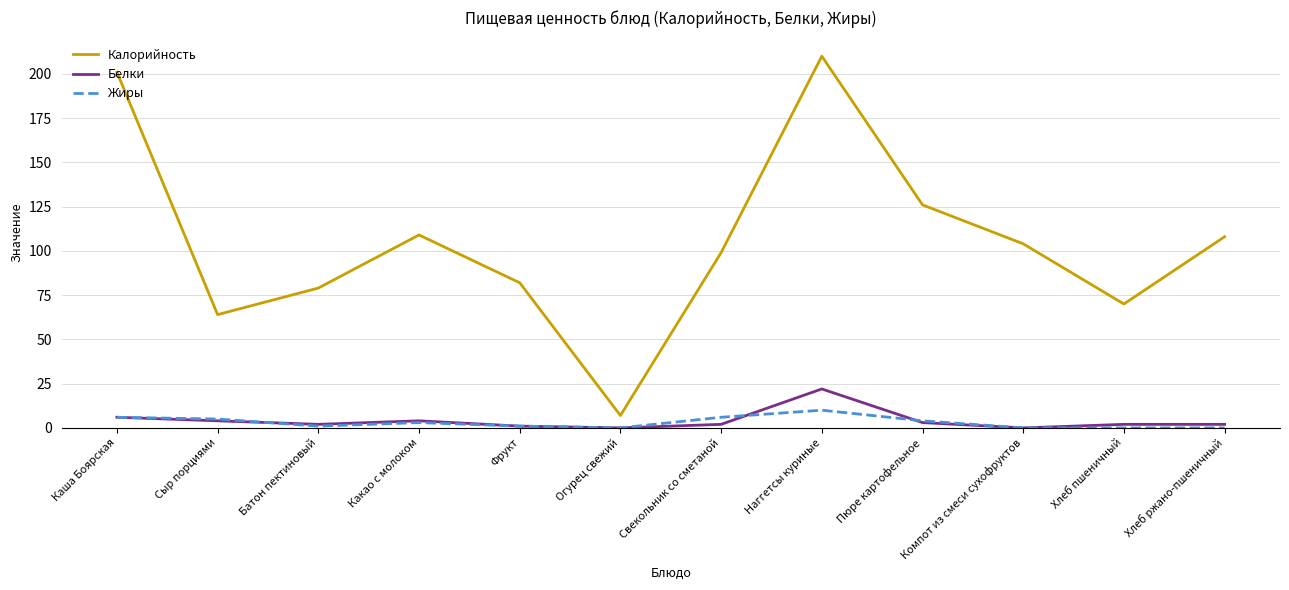

True or false: Калорийность and Жиры cross at least once.

False